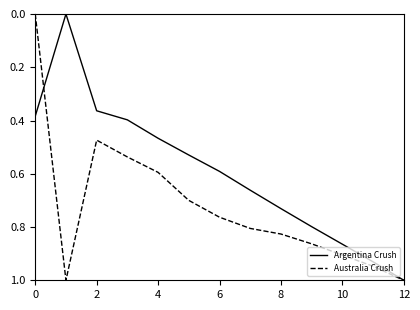

Which series has the largest total across all categories?

Australia Crush